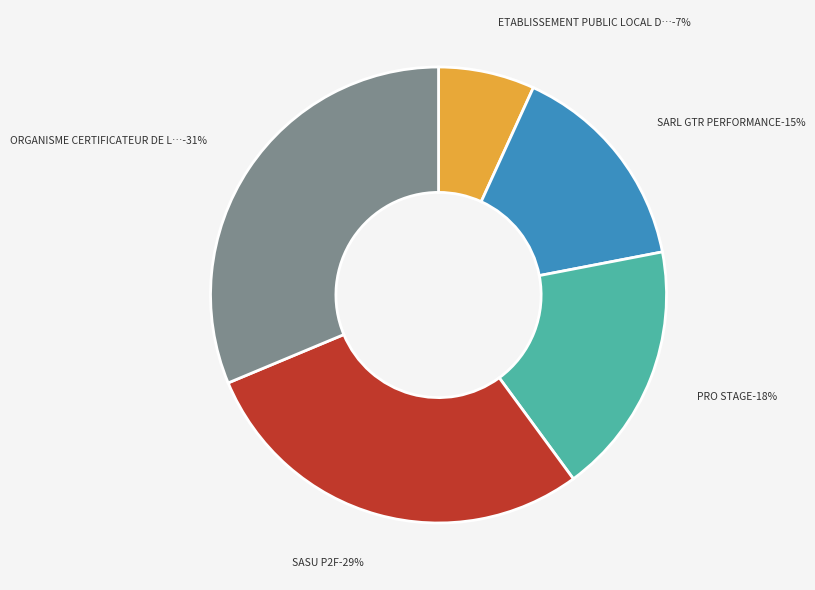

To the nearest percent, what is the combined percentage of SASU P2F and ETABLISSEMENT PUBLIC LOCAL D'ENSEIGNEMENT?

36%